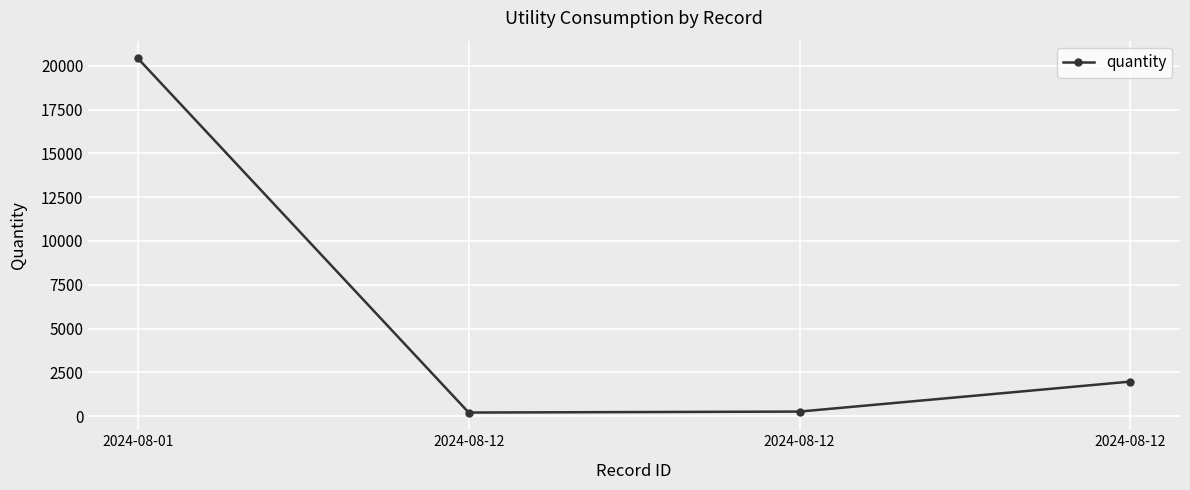

What is the value of the 2nd point from the left?

204.0